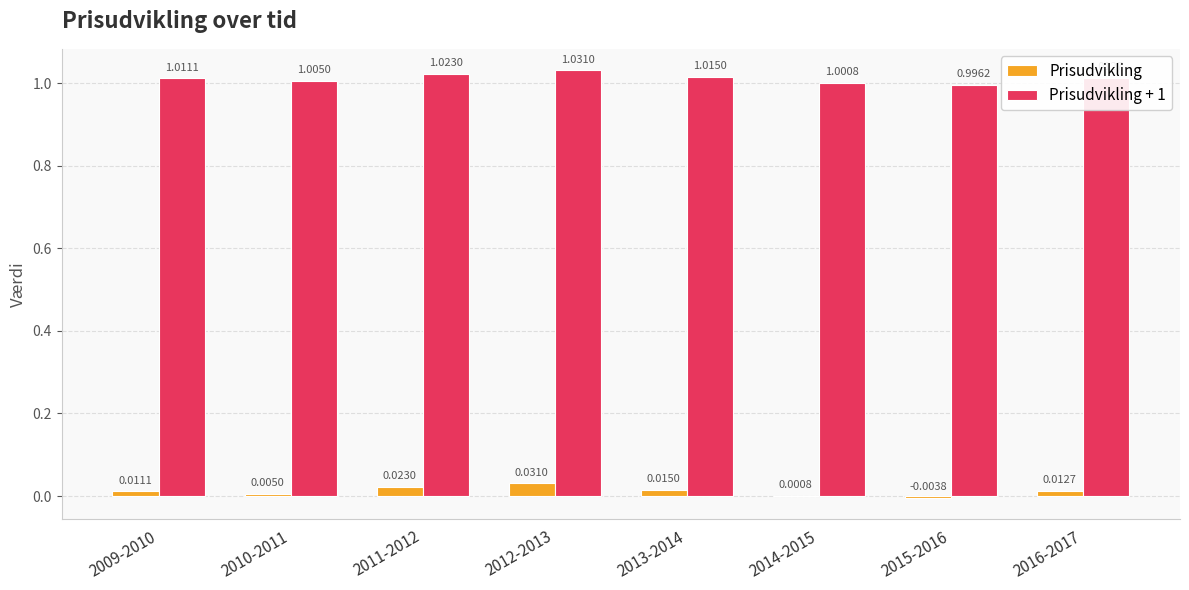

At which label does Prisudvikling reach its peak?

2012-2013